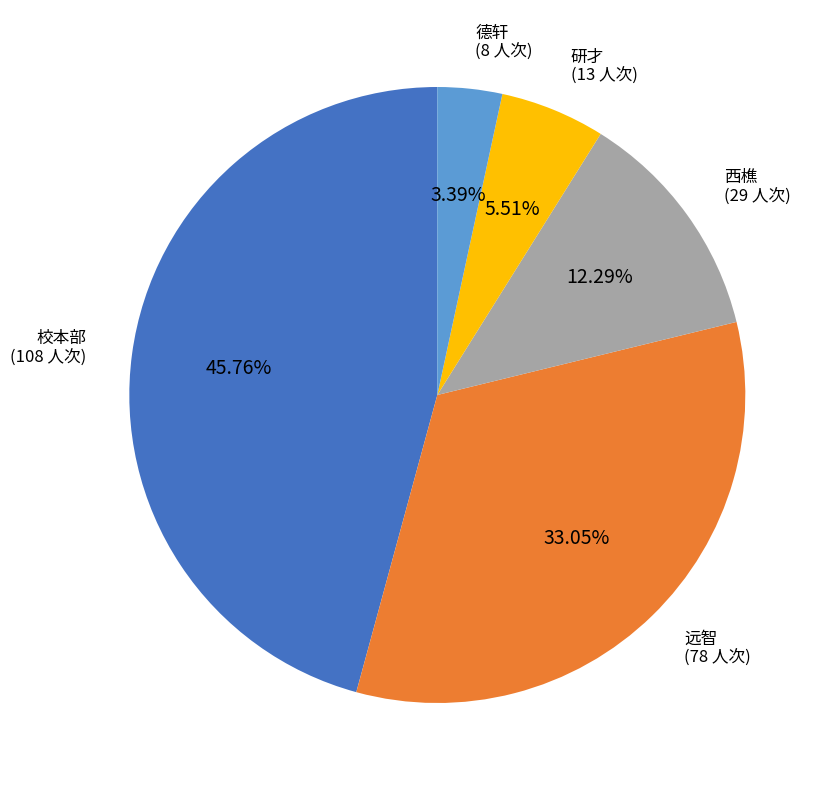

To the nearest percent, what is the difference between the largest and smallest slice percentages?

42%